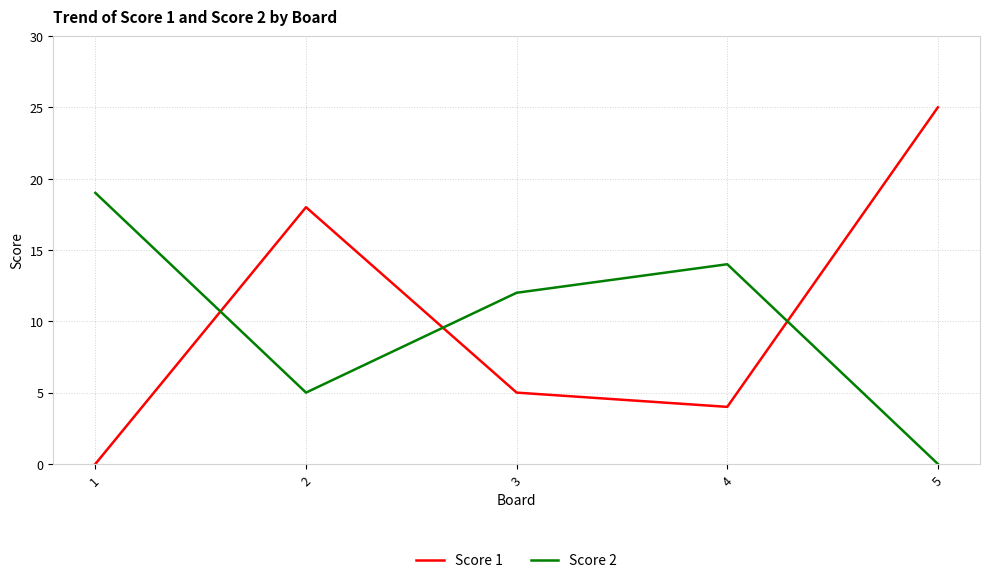

Between which two adjacent categories do Score 2 and Score 1 first intersect?

1 and 2